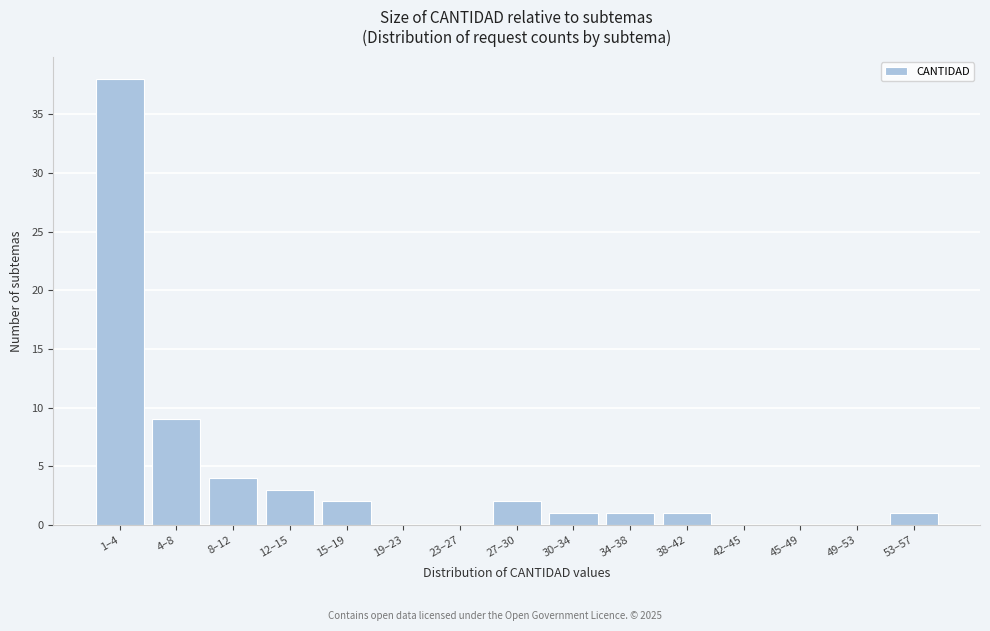

Reading left to right, extract all data points from this chart.

1–4=38	4–8=9	8–12=4	12–15=3	15–19=2	19–23=0	23–27=0	27–30=2	30–34=1	34–38=1	38–42=1	42–45=0	45–49=0	49–53=0	53–57=1